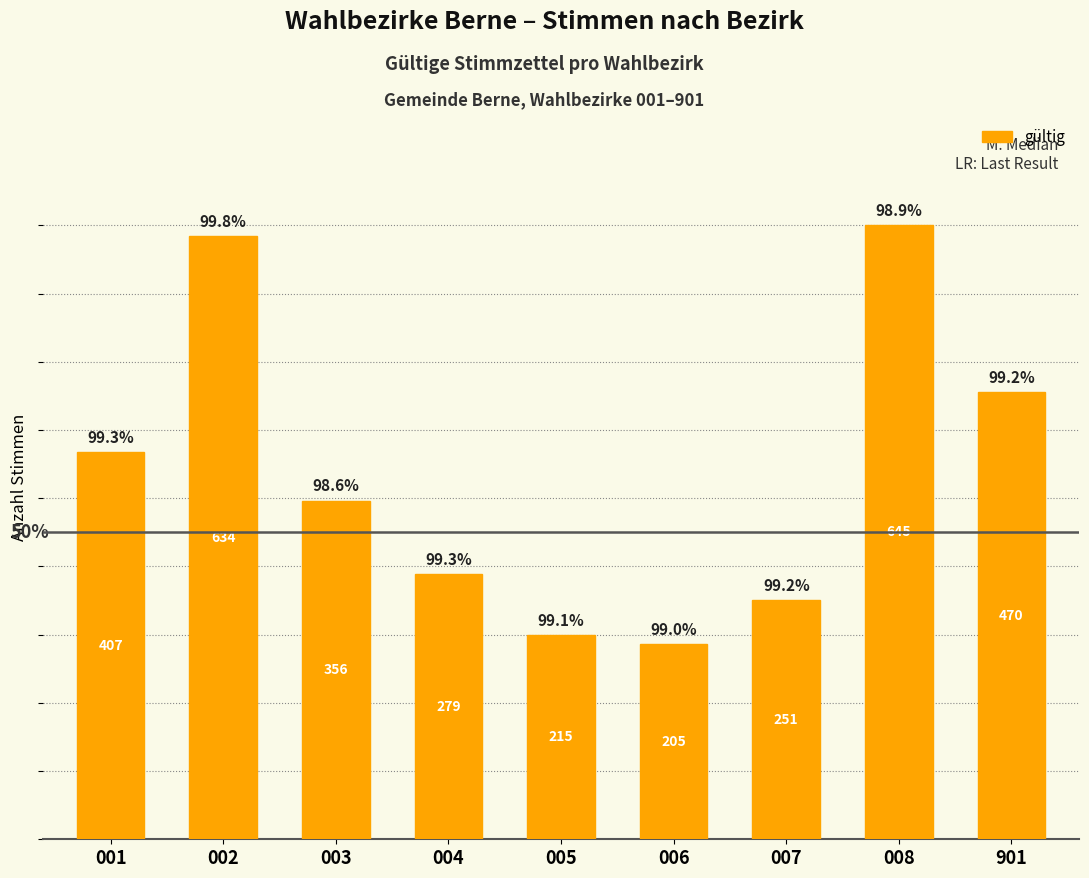

How many bars are there in total?

9